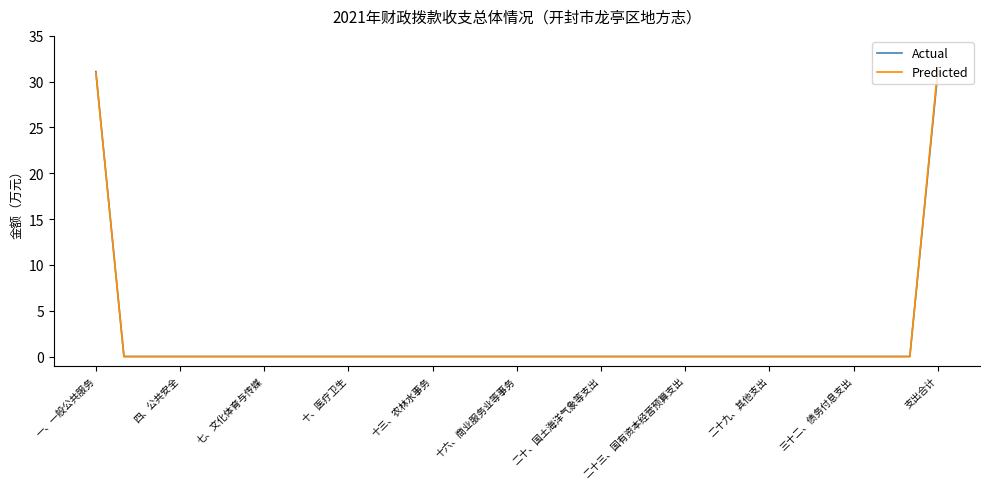

What is the difference between the second highest and second lowest values in the Actual series?

31.1